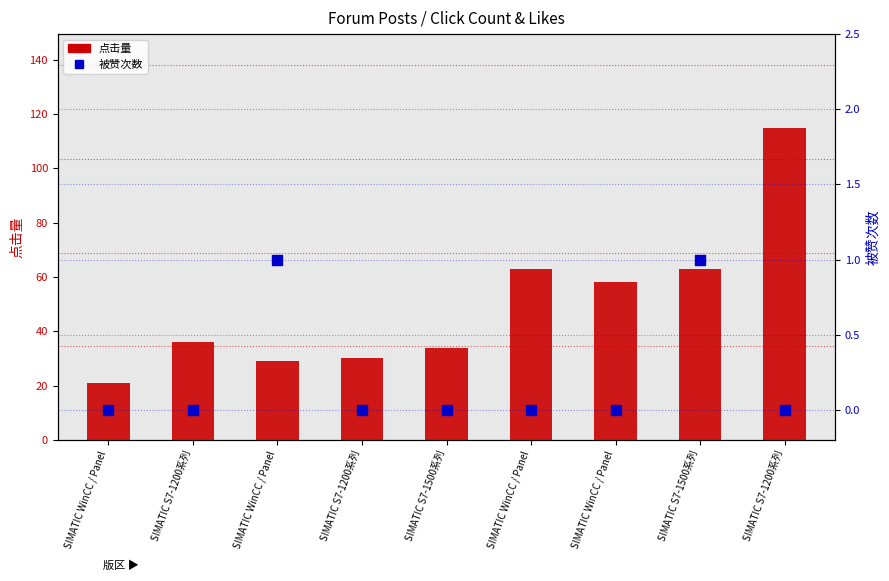

Which series reaches the maximum Y coordinate?

点击量